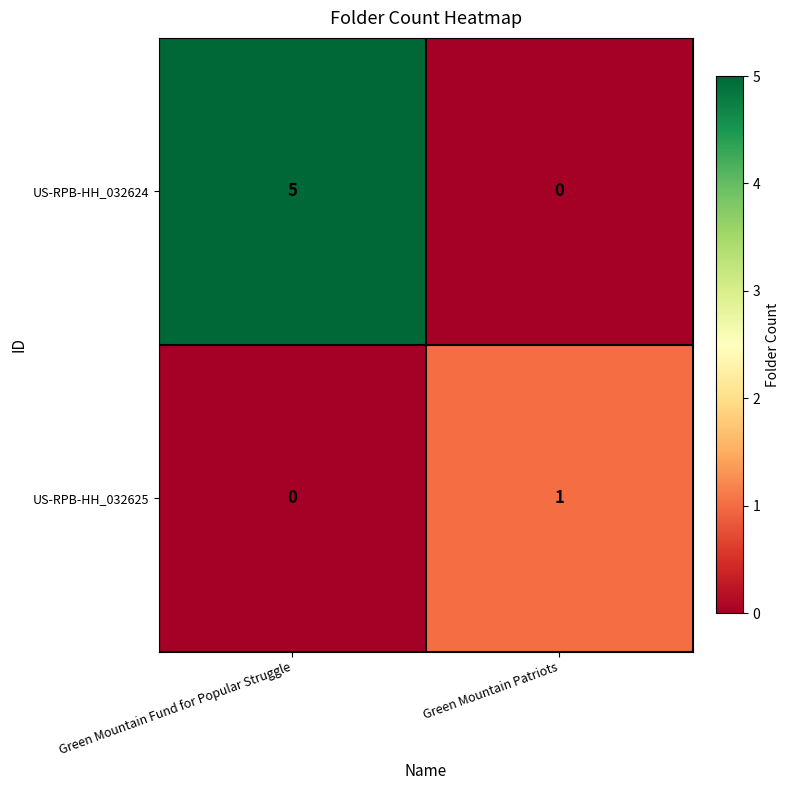

What is the difference between the US-RPB-HH_032624 values at Green Mountain Fund for Popular Struggle and Green Mountain Patriots?

5